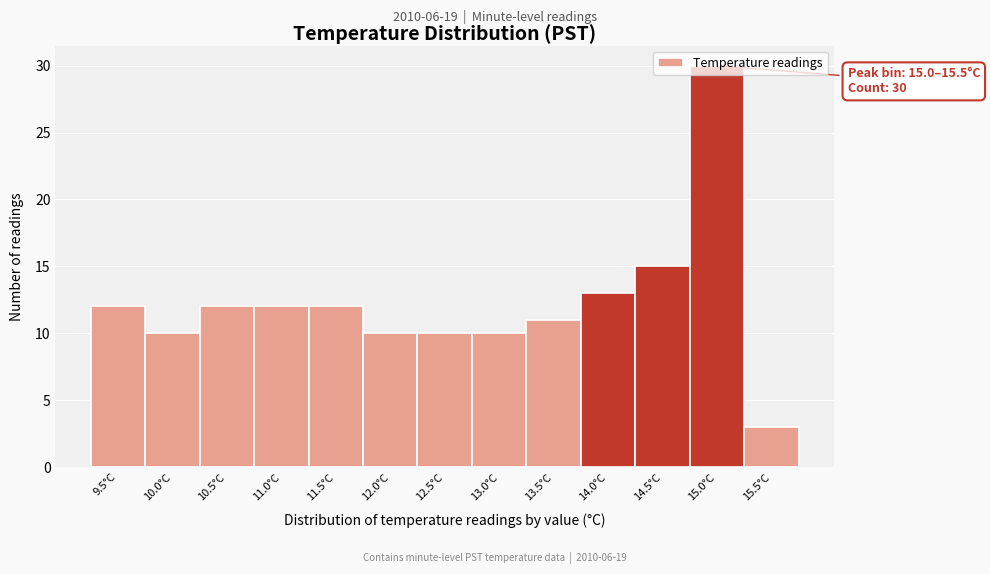

What is the smallest value displayed?

3